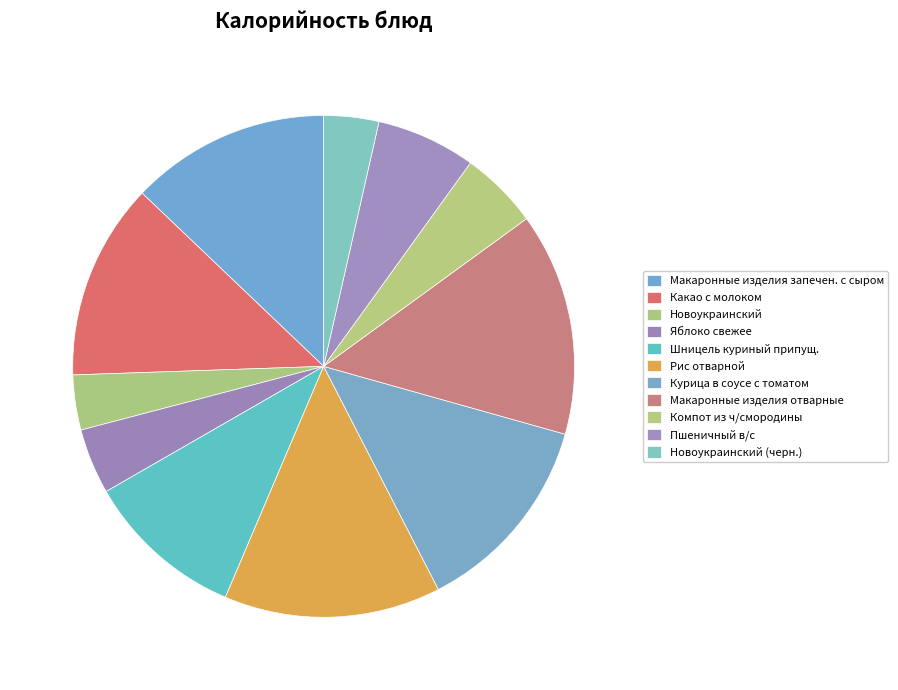

Is it true that Курица в соусе с томатом is 13% of the pie?

True